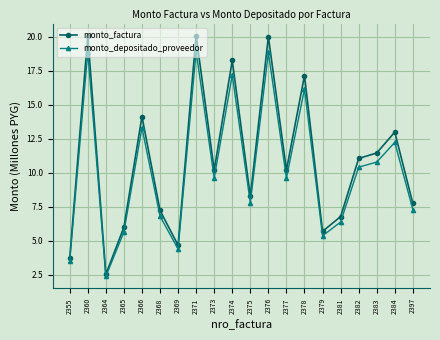

What is the value of the monto_depositado_proveedor point at the 3rd from the left?

2.4